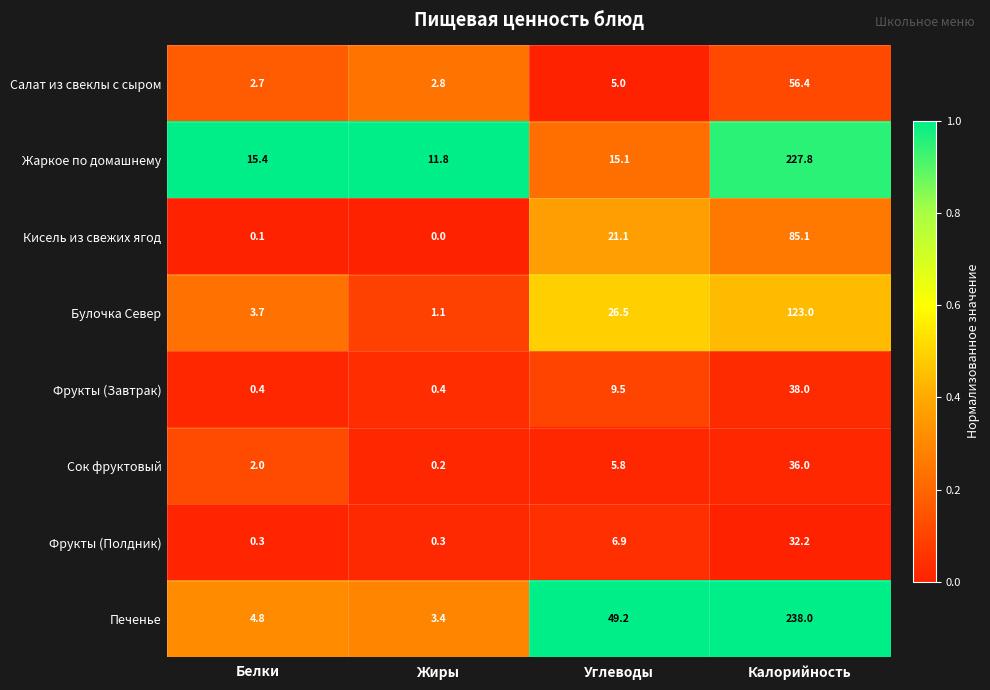

The Жаркое по домашнему series shows 79.1 at Калорийность. True or false?

False